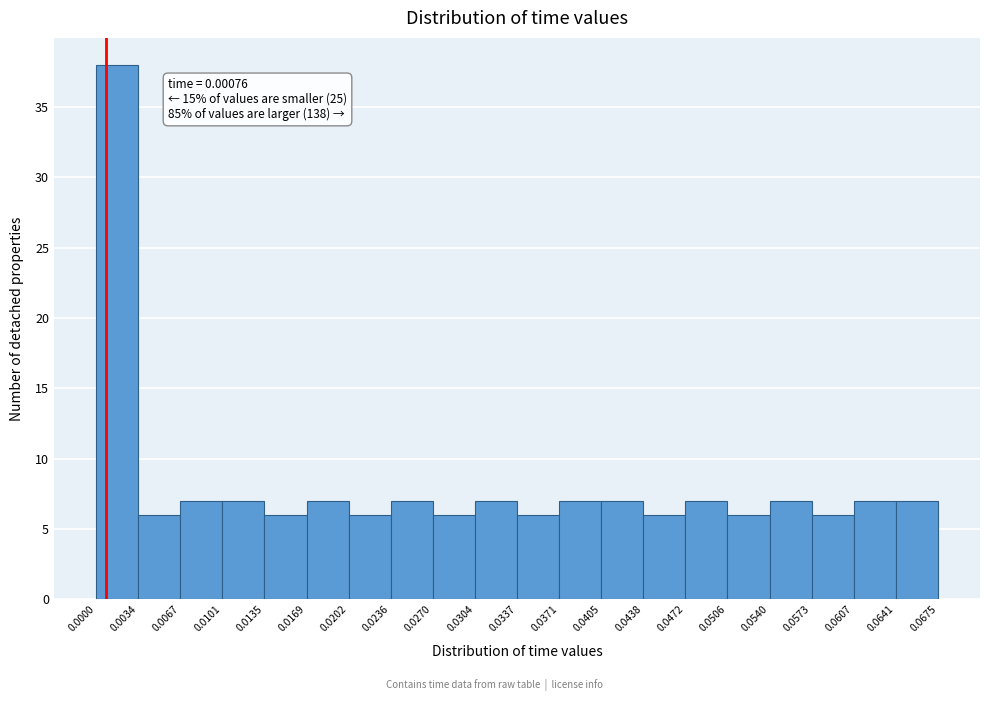

Which range on the x-axis has the tallest bar?

0.0000 to 0.0034